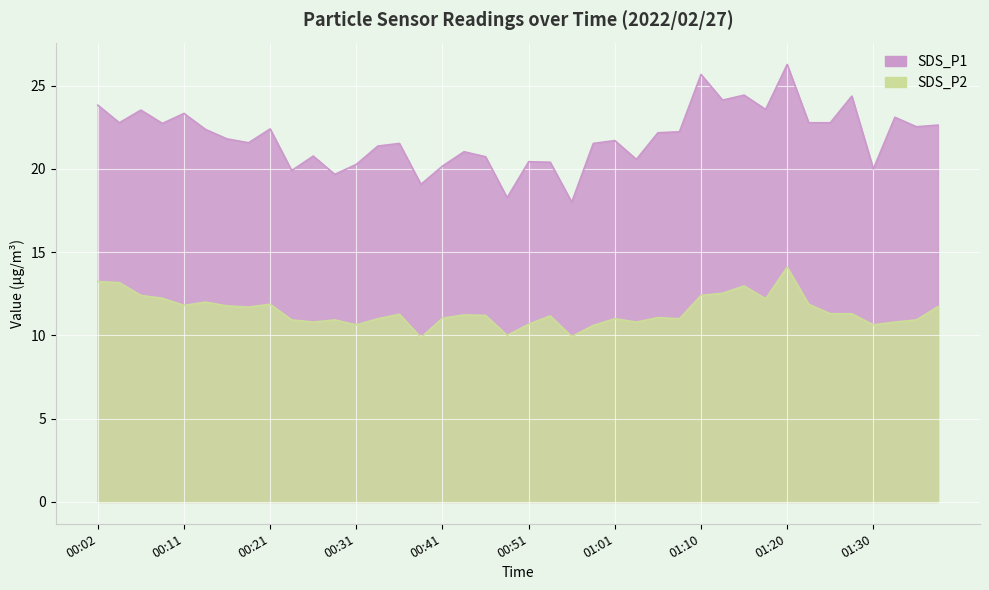

True or false: SDS_P1 and SDS_P2 cross at least once.

False